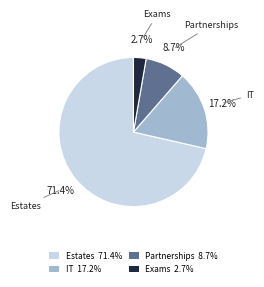

What percentage is NOT represented by IT 17.2%?

82.8%